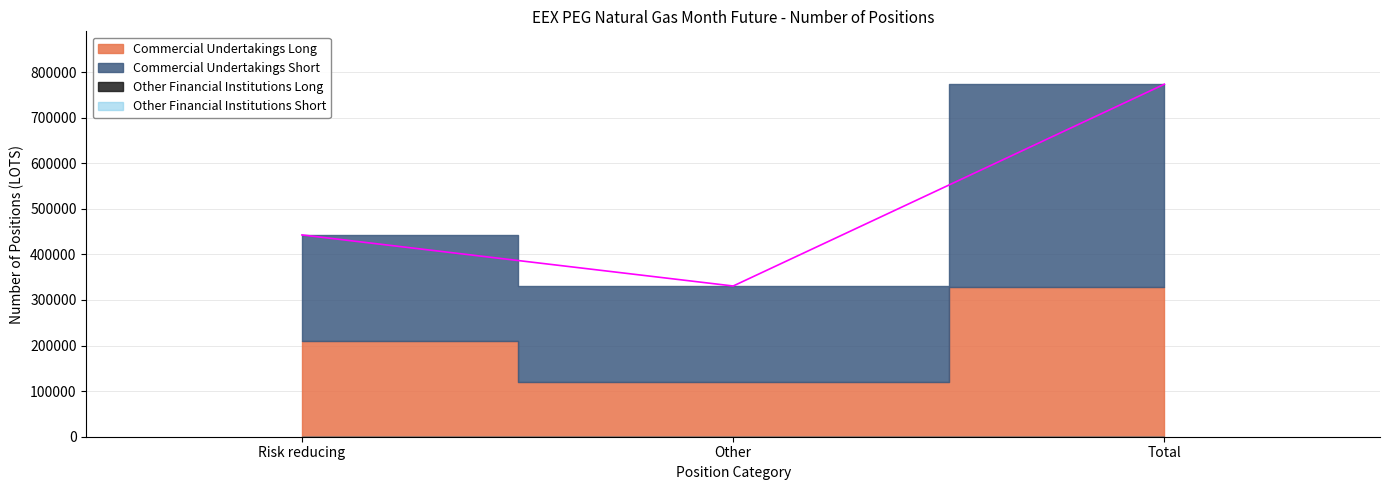

At how many categories does at least one series exceed 272163?

1